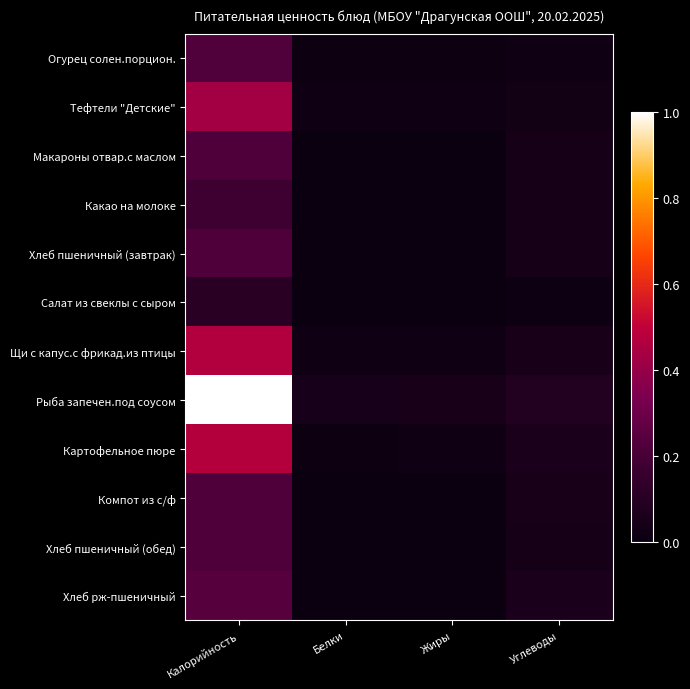

Rank the series by their maximum value, from lowest to highest.

Салат из свеклы с сыром, Какао на молоке, Хлеб пшеничный (завтрак), Компот из с/ф, Макароны отвар.с маслом, Хлеб пшеничный (обед), Огурец солен.порцион., Хлеб рж-пшеничный, Тефтели "Детские", Щи с капус.с фрикад.из птицы, Картофельное пюре, Рыба запечен.под соусом